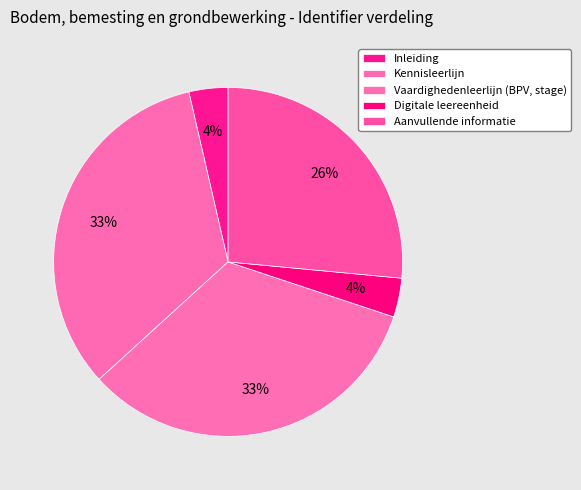

How many slices are in this pie chart?

5